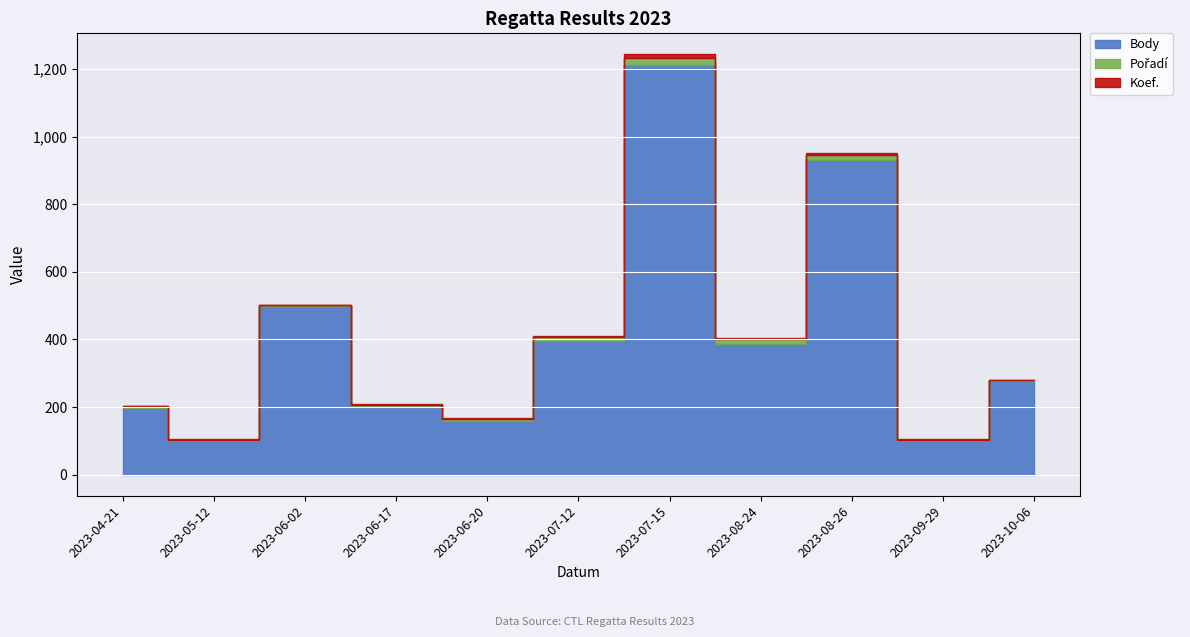

Reading left to right, transcribe all the data shown in this chart.

Body: 2023-04-21=198	2023-05-12=101	2023-06-02=499	2023-06-17=202	2023-06-20=159	2023-07-12=396	2023-07-15=1212	2023-08-24=387	2023-08-26=932	2023-09-29=101	2023-10-06=277
Pořadí: 2023-04-21=4	2023-05-12=3	2023-06-02=2	2023-06-17=5	2023-06-20=7	2023-07-12=12	2023-07-15=19	2023-08-24=15	2023-08-26=13	2023-09-29=3	2023-10-06=2
Koef.: 2023-04-21=1	2023-05-12=1	2023-06-02=1	2023-06-17=2	2023-06-20=1	2023-07-12=2	2023-07-15=12	2023-08-24=3	2023-08-26=7	2023-09-29=1	2023-10-06=1